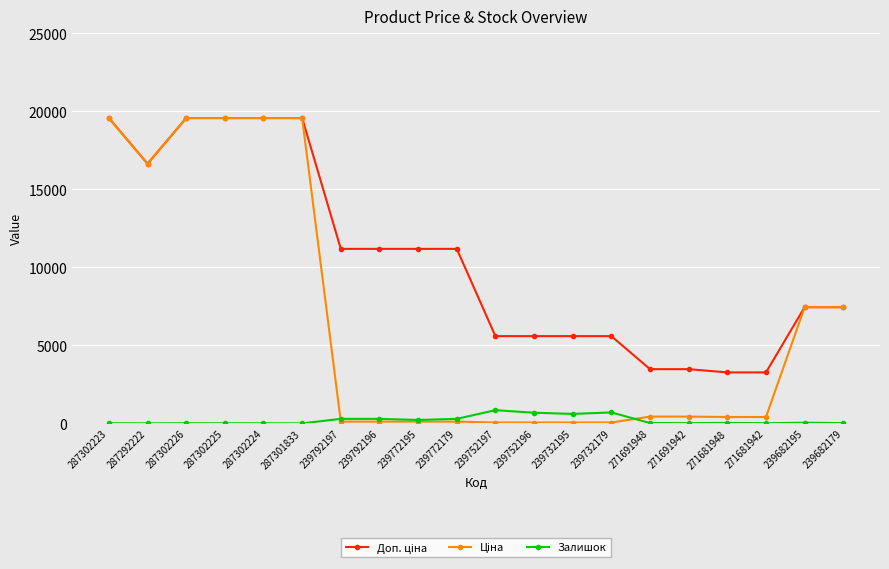

What is the greatest value displayed?

19564.9